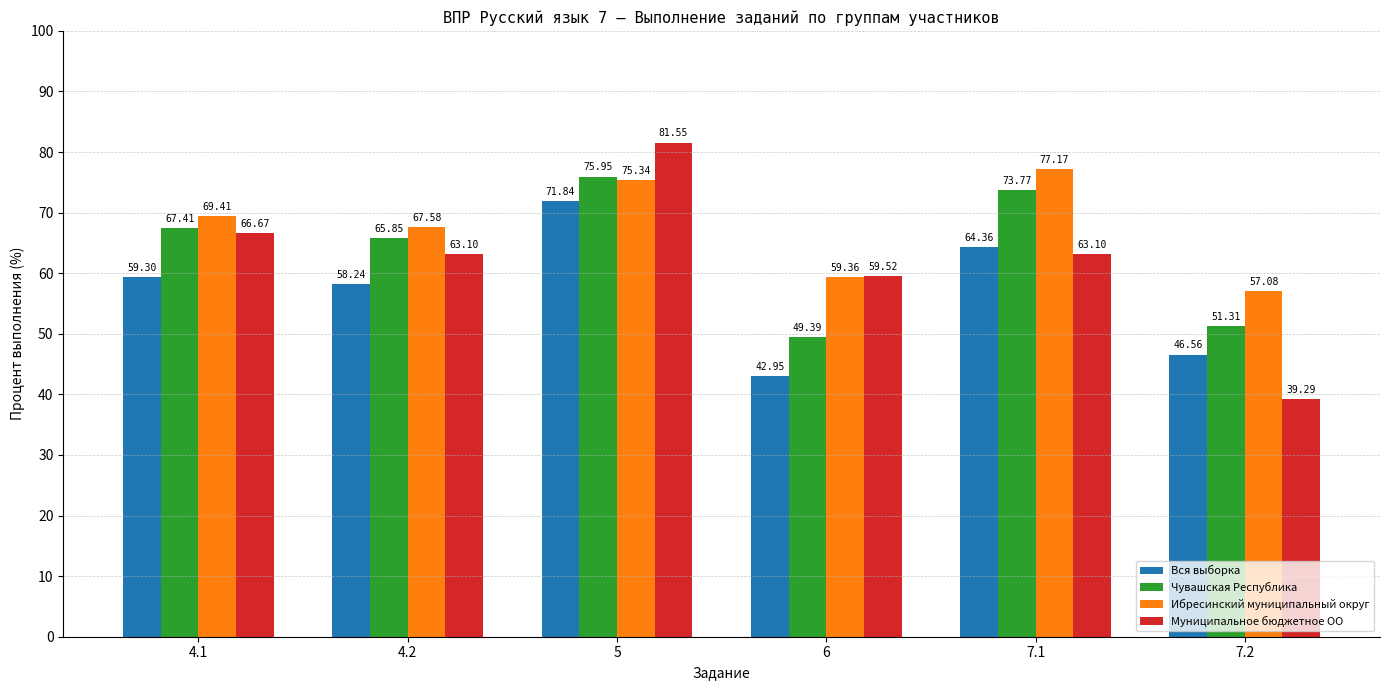

Count the number of data series in this chart.

4